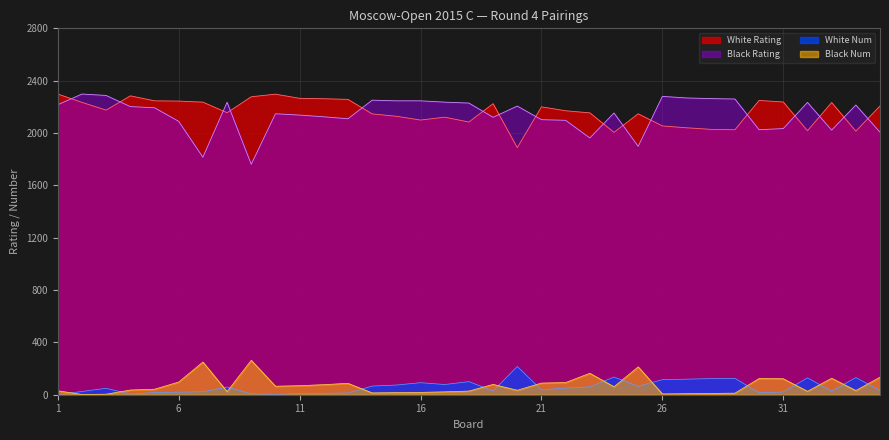

What is the value of the Black Rating point at the 8th from the left?

2235